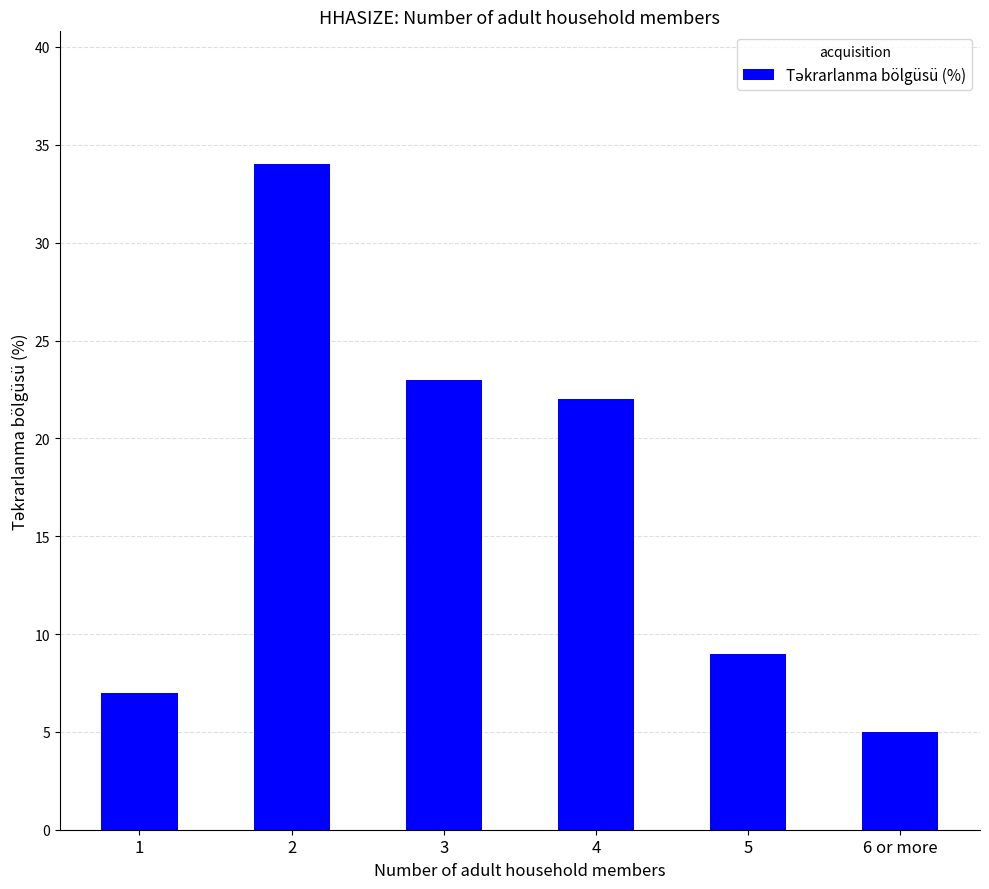

What is the label of the 4th bar from the right?

3